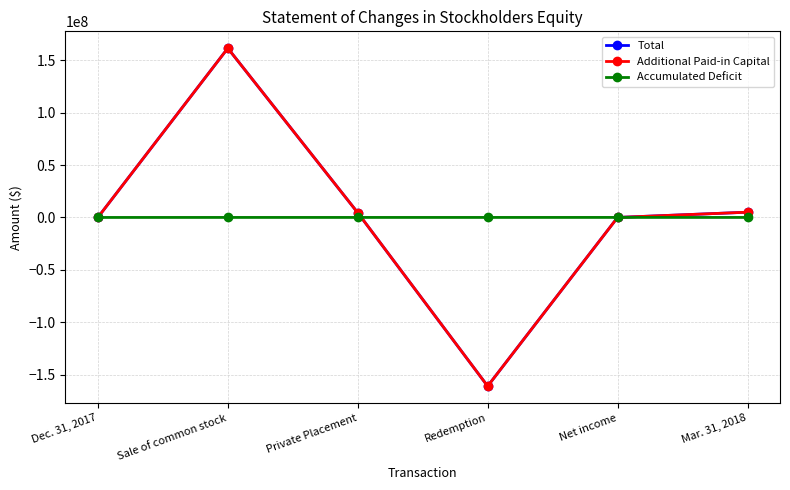

At which category does Additional Paid-in Capital reach its first local peak?

Sale of common stock